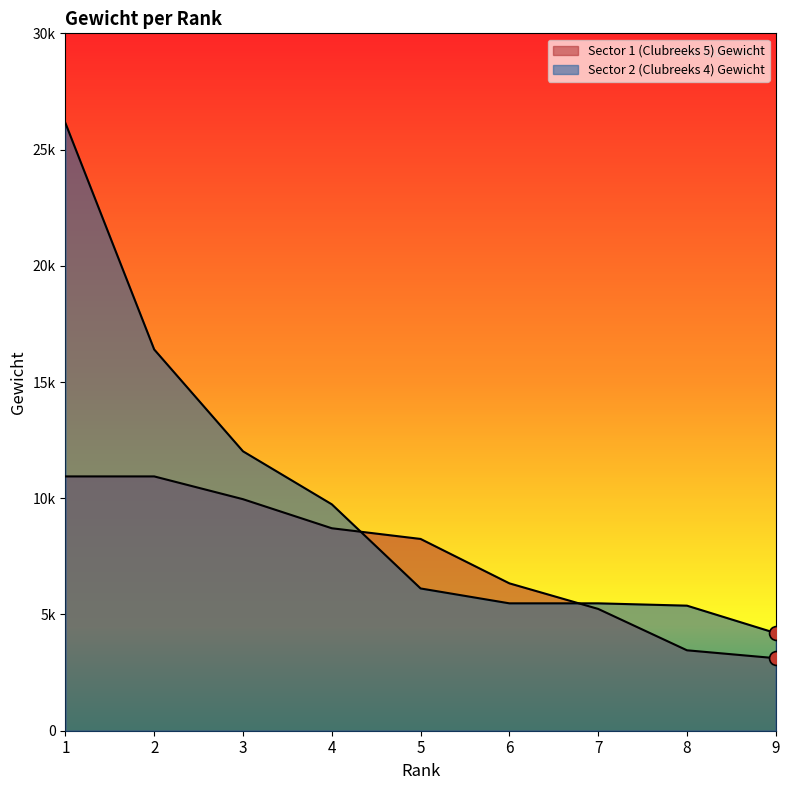

How many values in the Sector 2 (Clubreeks 4) Gewicht series are below 6120?

4